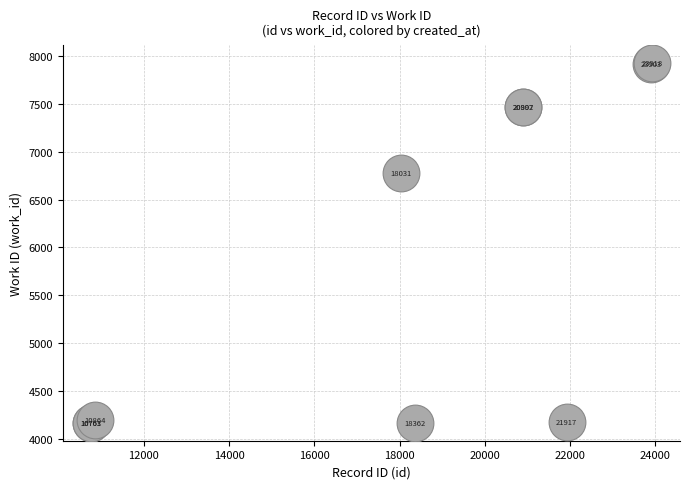

What Y value in the scatter plot is closest to 6045?

6775